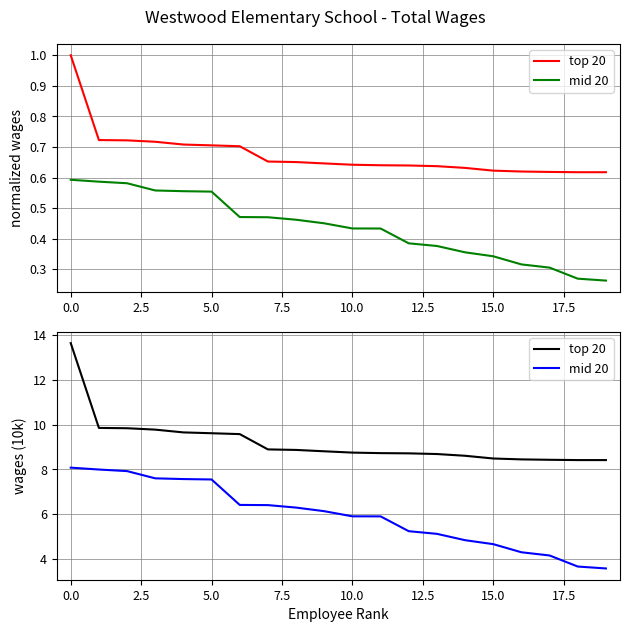

What is the lowest value of the top 20 series?

8.4